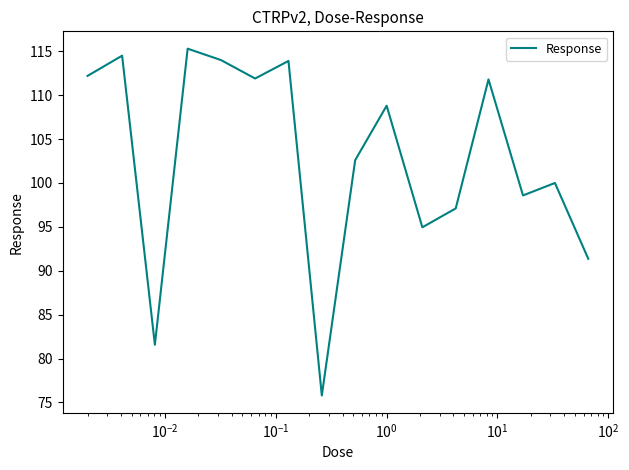

What is the maximum value shown in the chart?

115.3